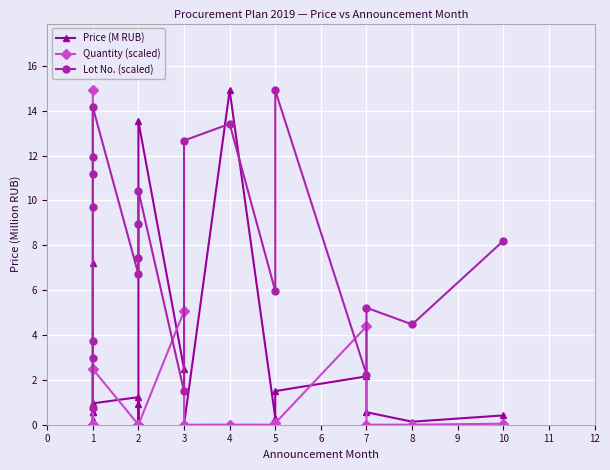

What is the minimum value for Lot No. (scaled)?

0.7